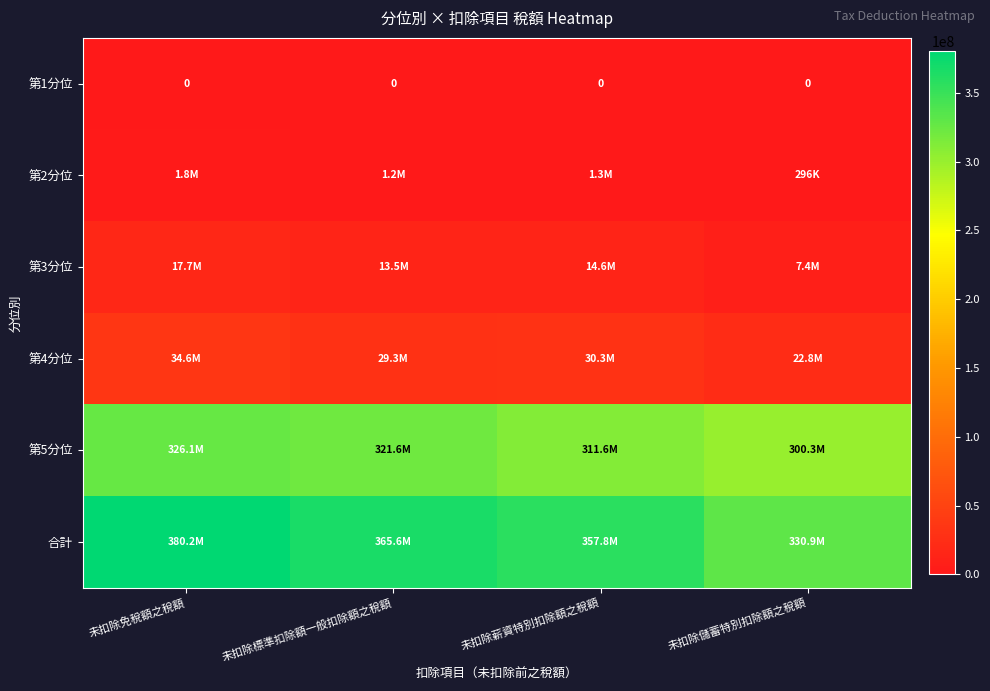

The 第1分位 series shows 0 at 未扣除標準扣除額一般扣除額之稅額. True or false?

True